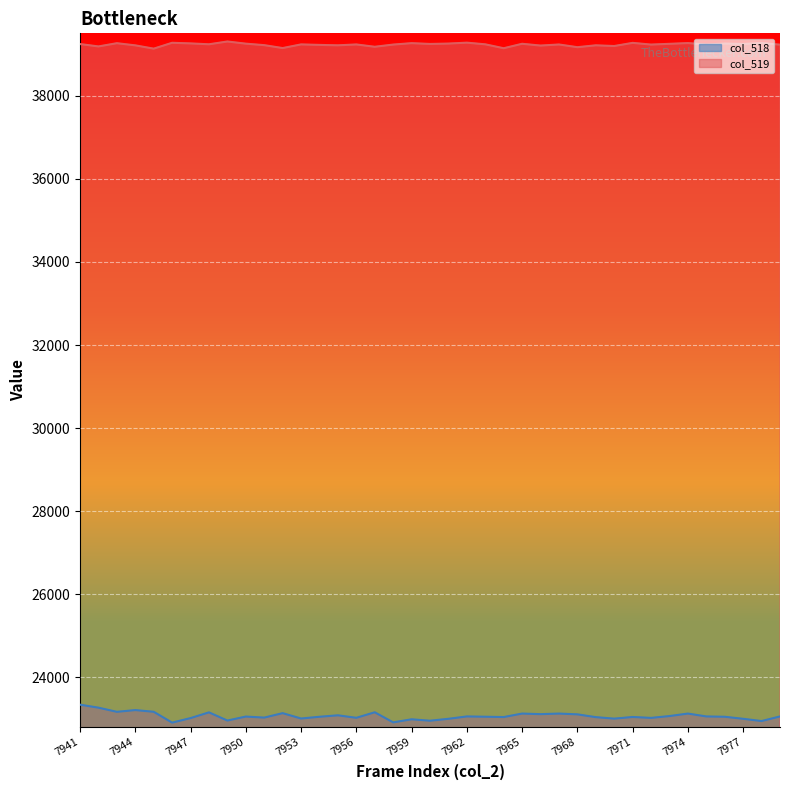

In col_519, how many points are higher than both neighbors (excluding endpoints)?

14